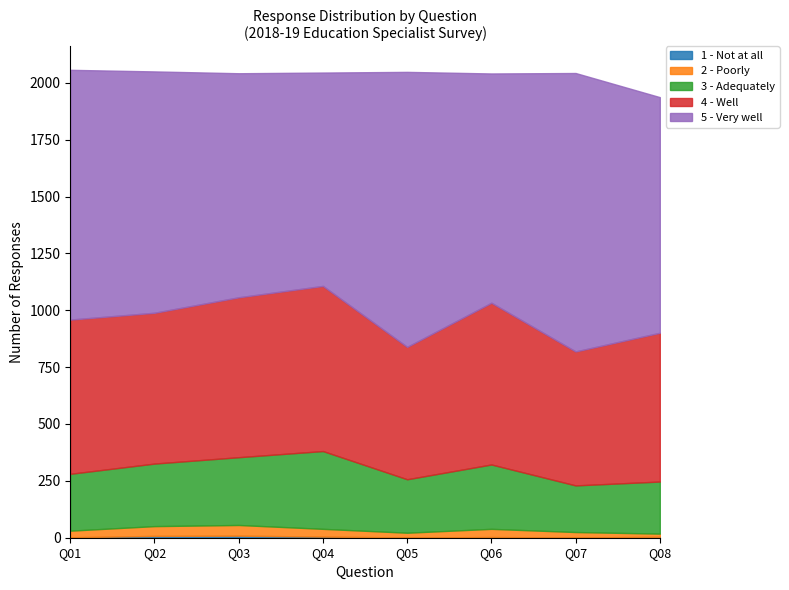

Read the 2 - Poorly value at Q01, to the nearest 5.

30